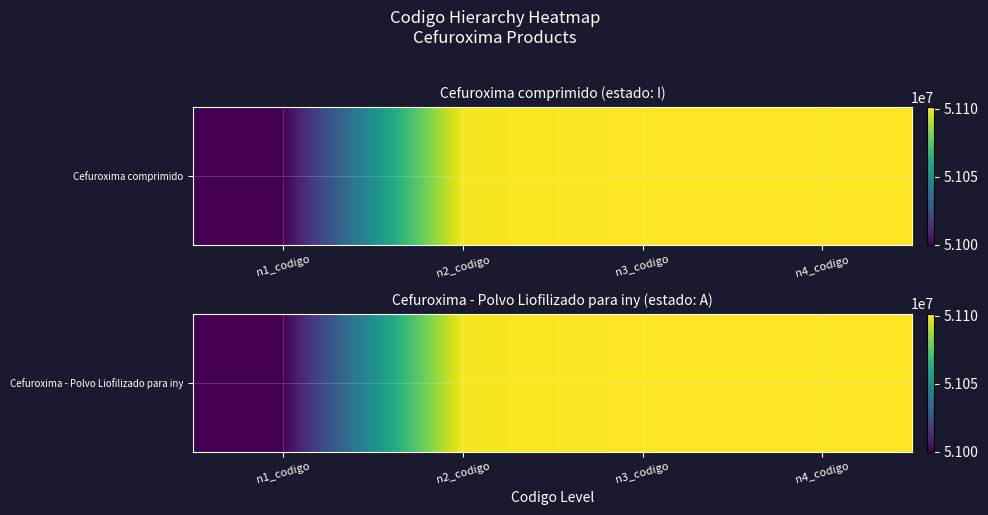

Approximately how many times larger is the value at n4_codigo compared to n3_codigo?

1.0